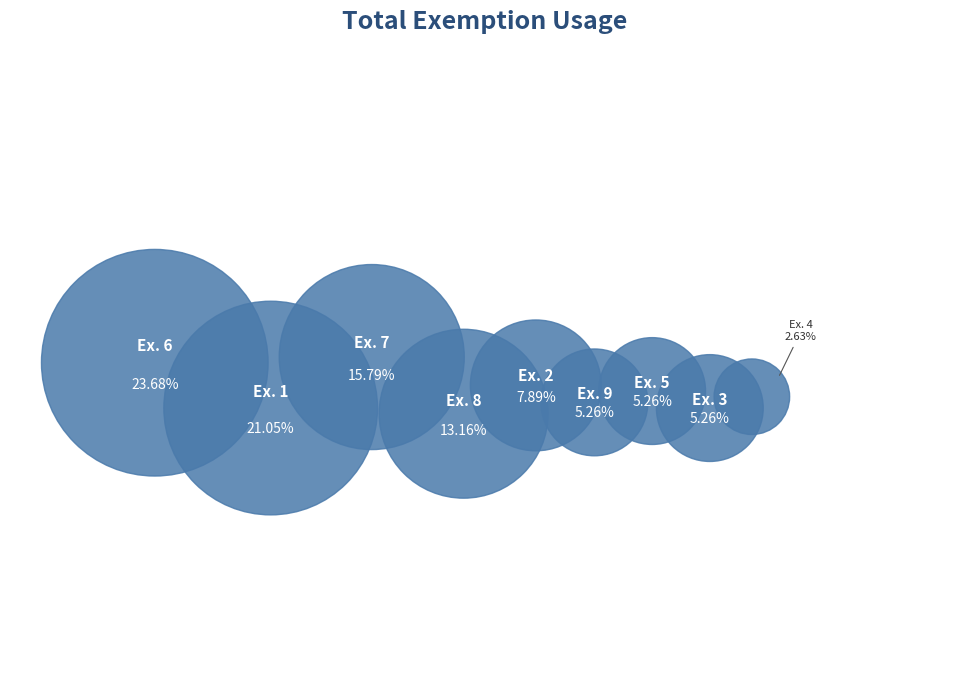

Is 3 the majority of the pie?

No